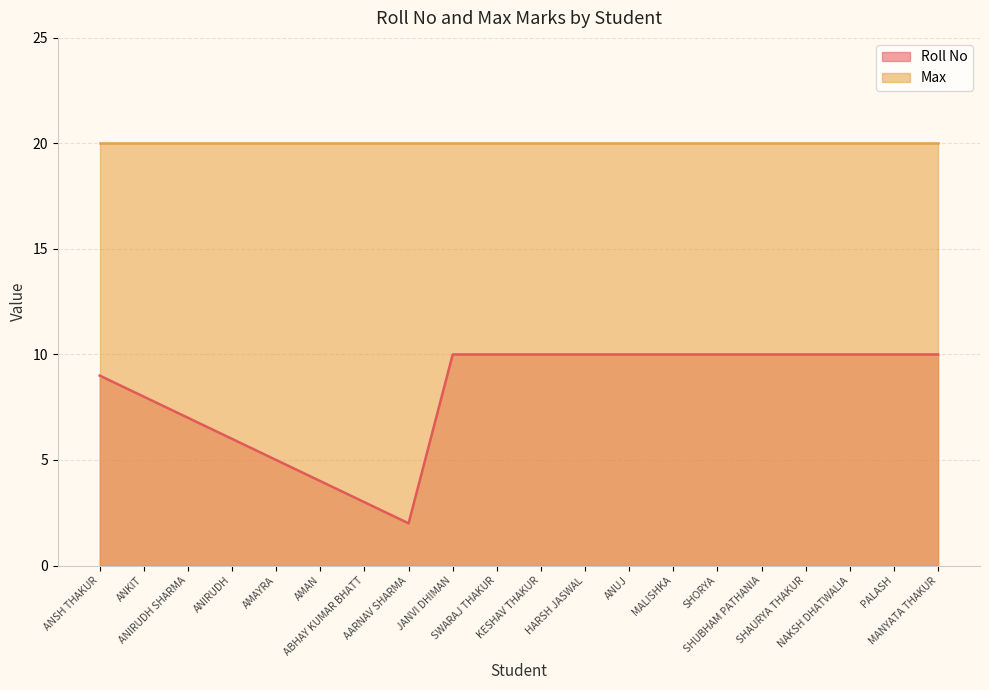

The chart shows a value of 10 at SWARAJ THAKUR. True or false?

True